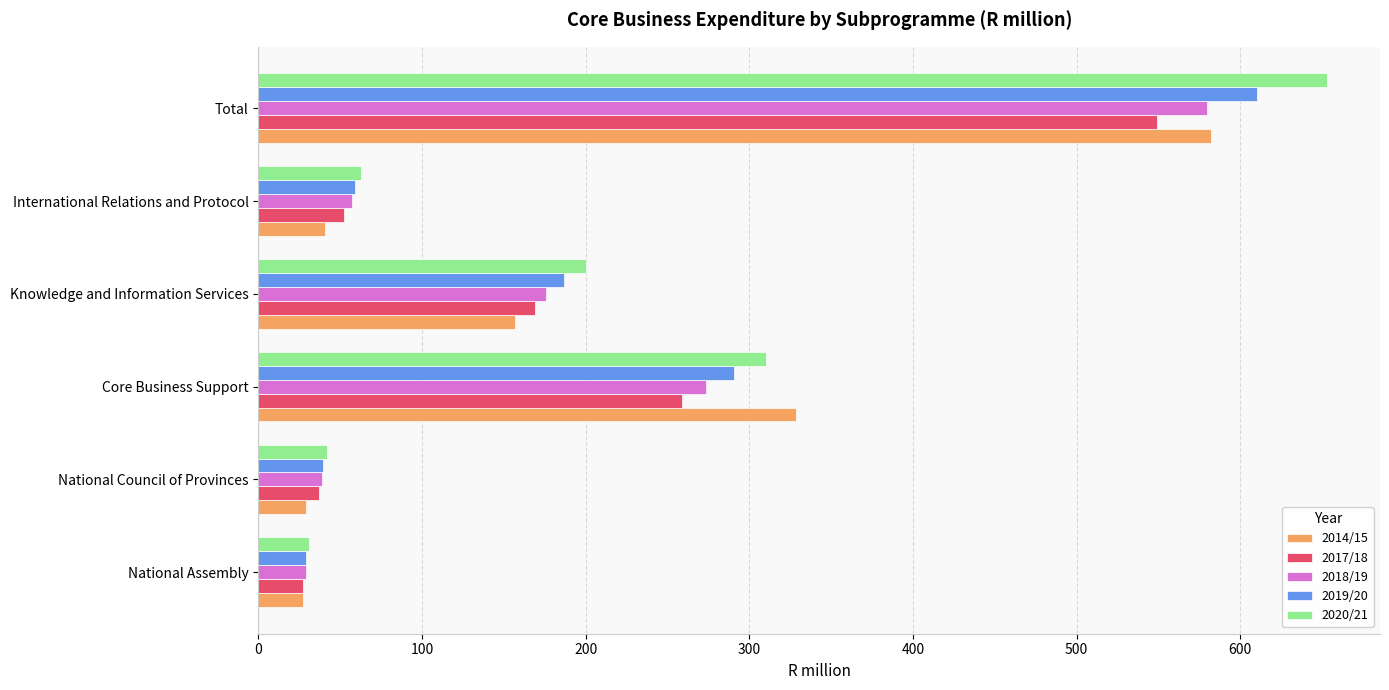

What is the sum of all 2020/21 values?

1299.4